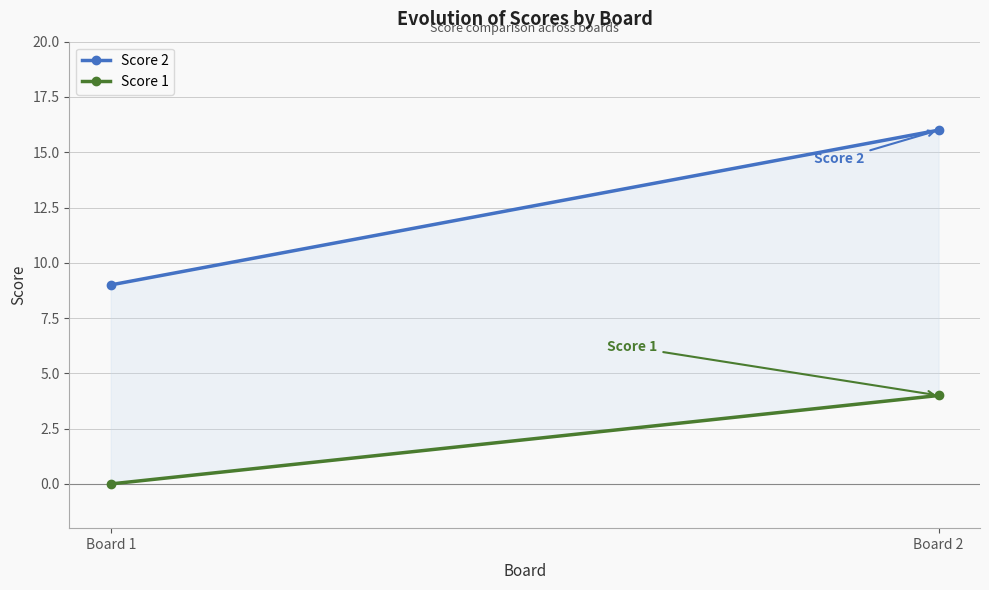

Which series has the widest spread of values?

Score 2